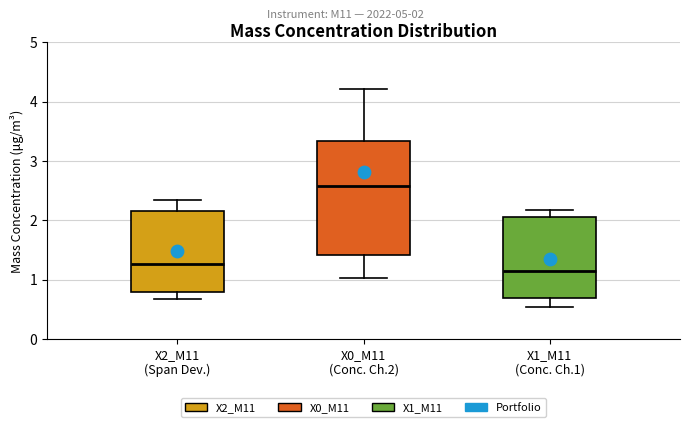

Where does the upper whisker of the box for X1_M11 (Conc. Ch.1) end on the y-axis? The values are not printed on the chart, so give them approximately, as read against the axis.

2.2